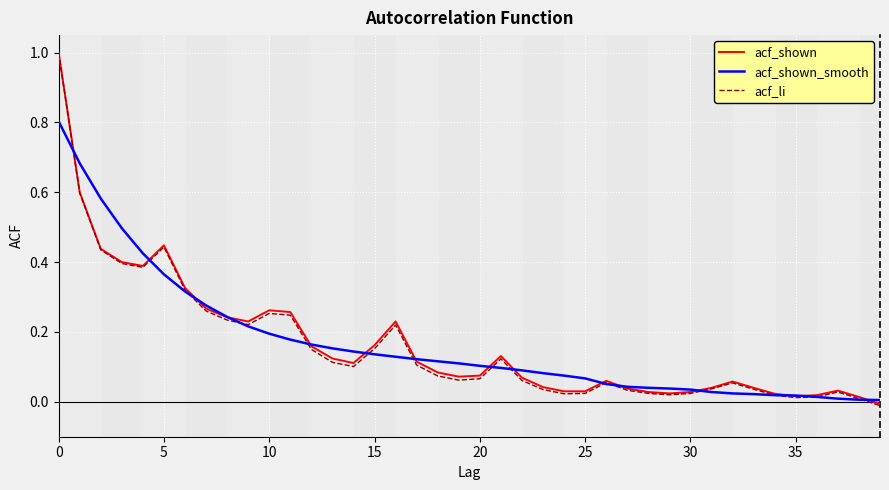

What is the highest value of the acf_shown series?

1.0